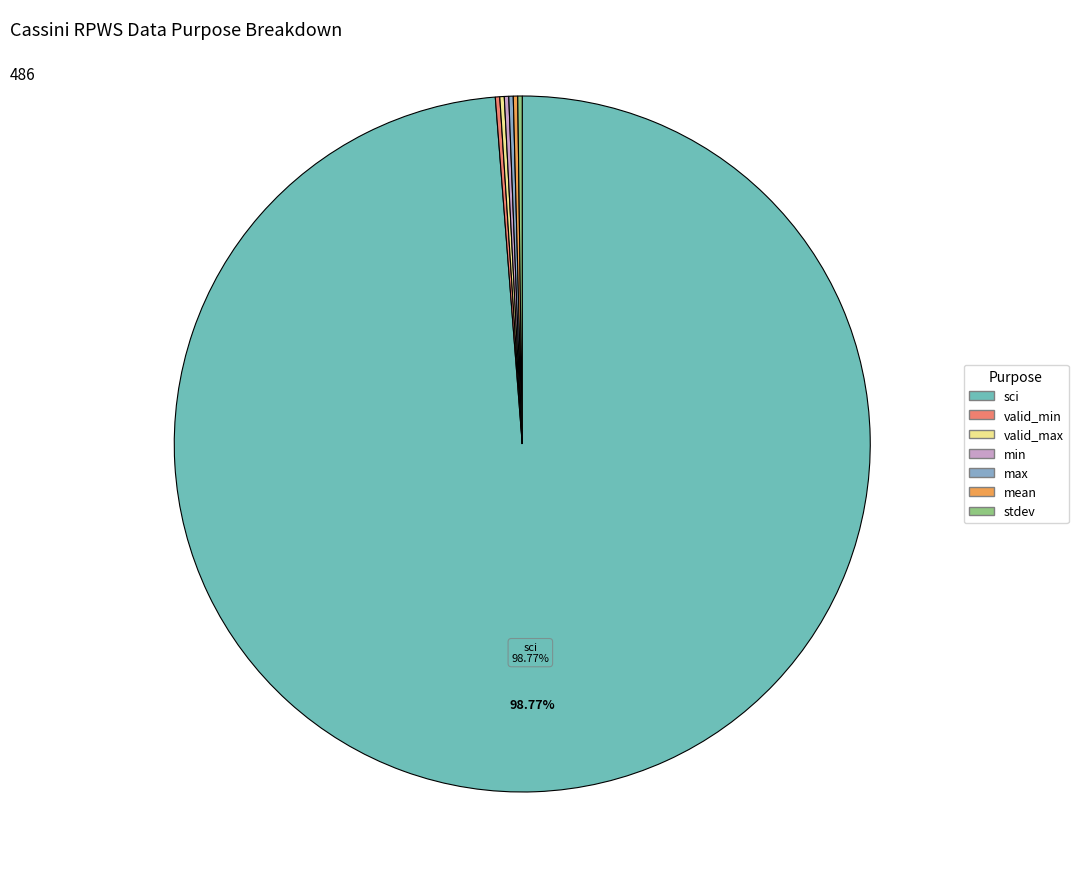

Which has a higher value, sci or valid_max?

sci